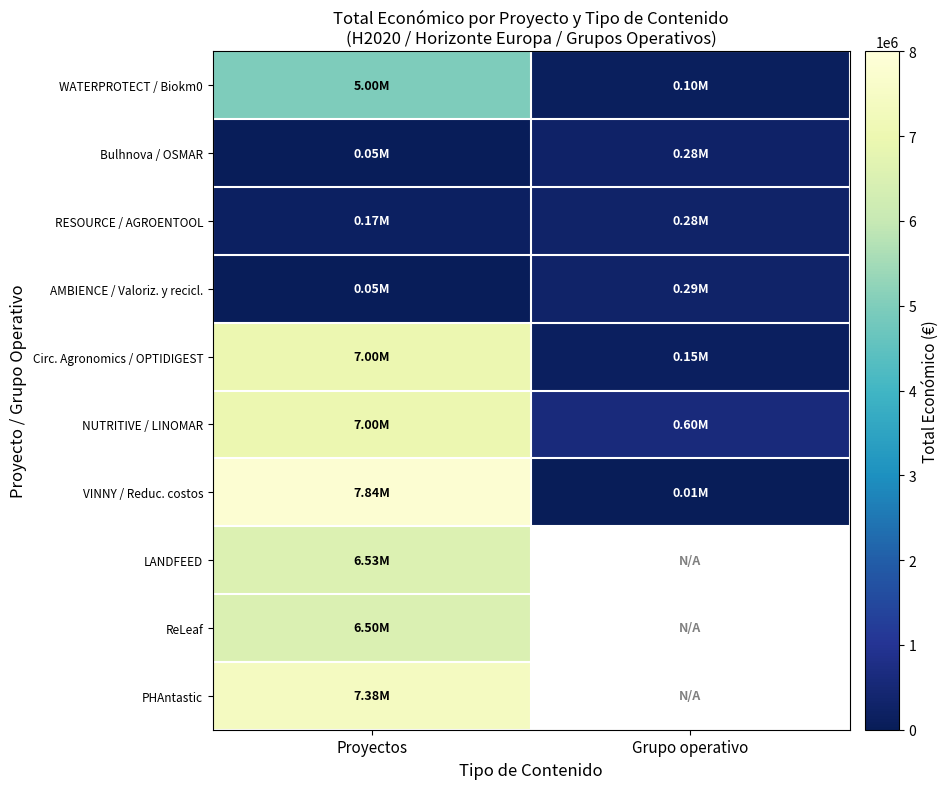

What is the minimum value shown in the chart?

5718.0